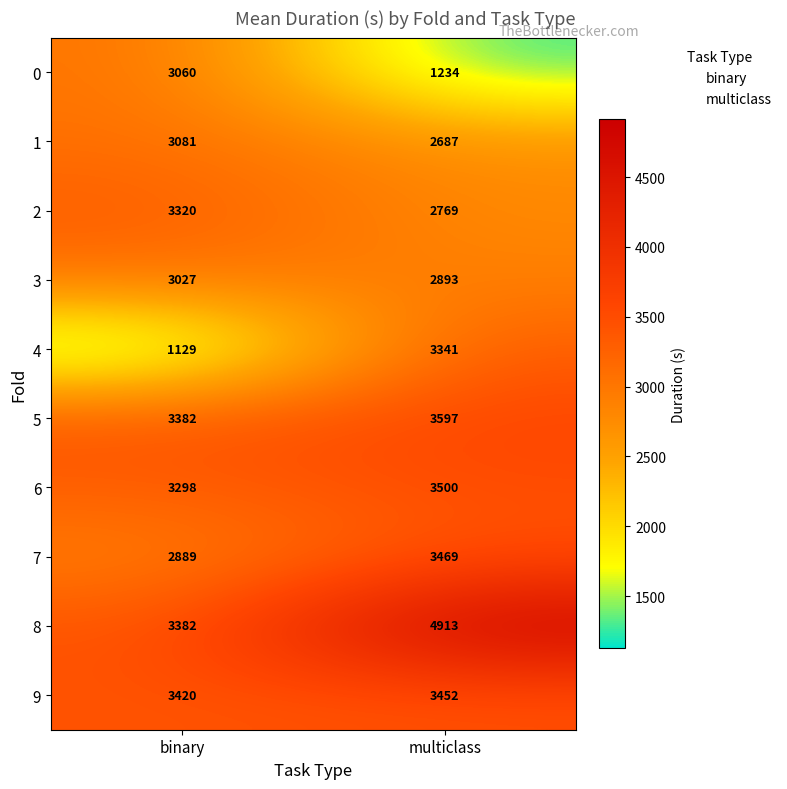

At which label does multiclass reach its peak?

8